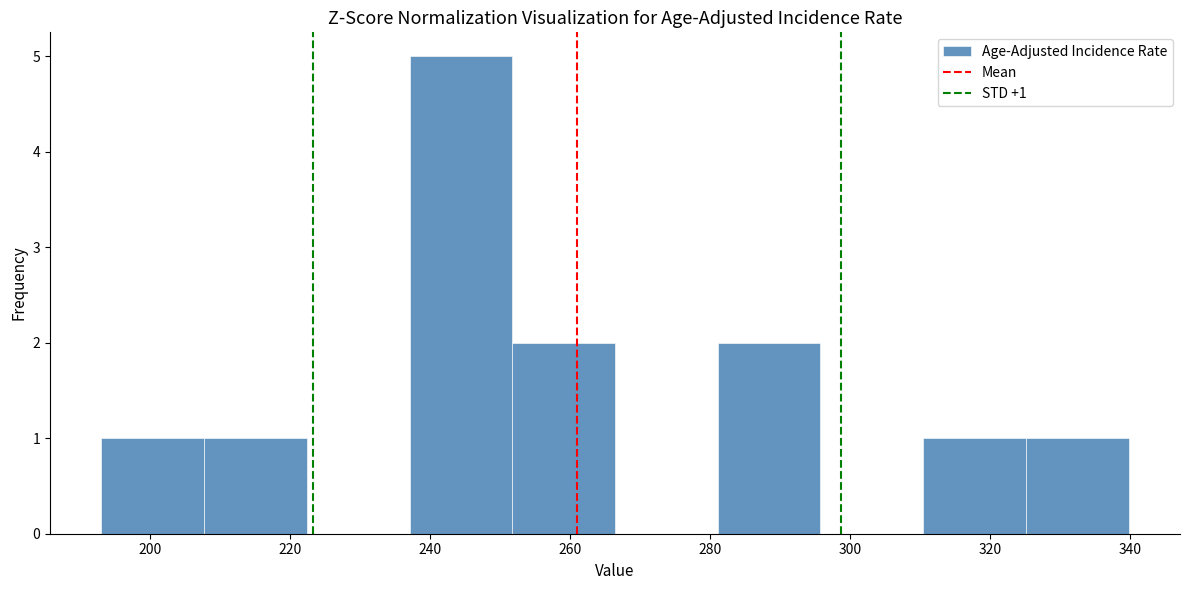

Which range on the x-axis has the tallest bar?

238 to 252